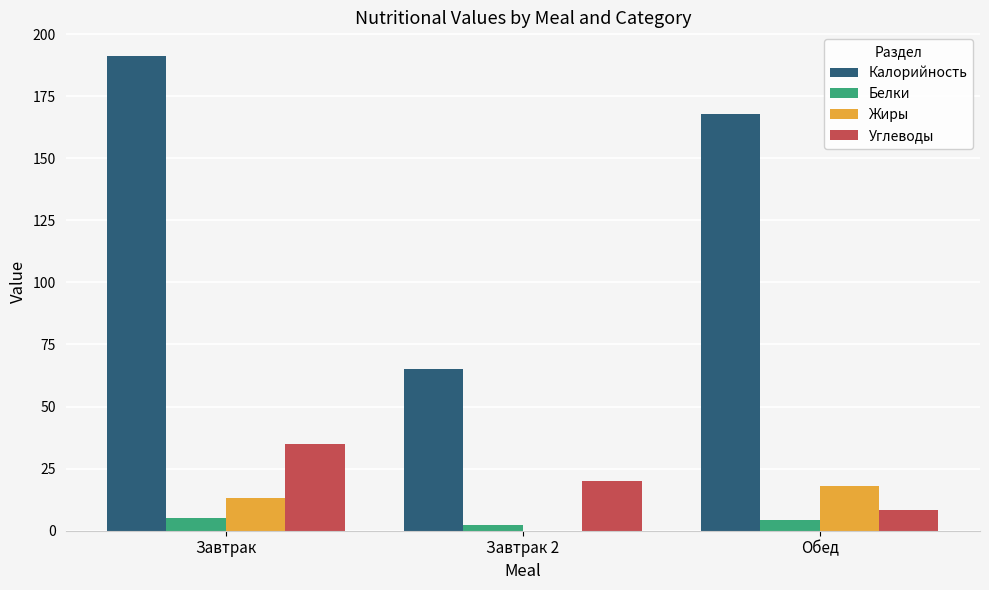

Which series has the largest total across all categories?

Калорийность